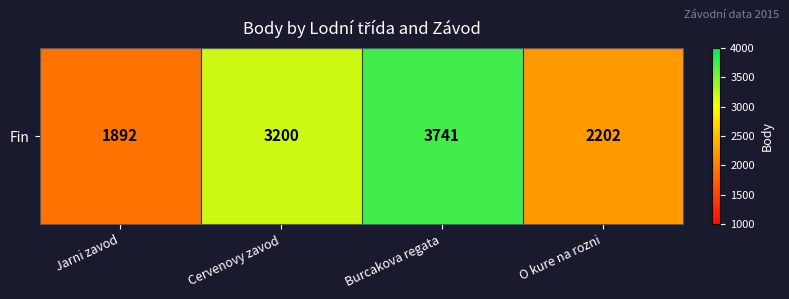

What is the smallest value displayed?

1892